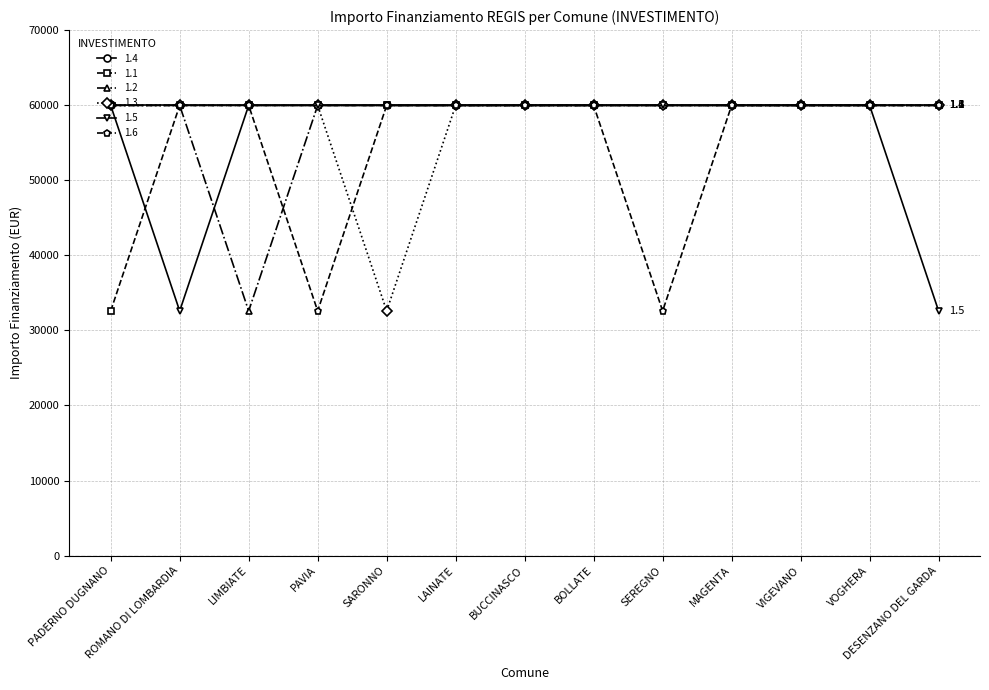

What is the difference between the maximum and minimum values in the 1.6 series?

27377